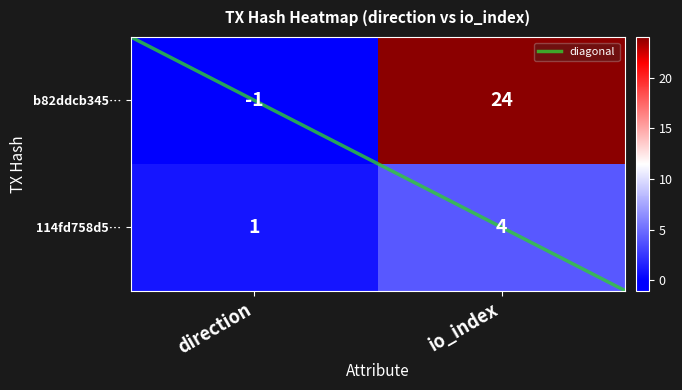

Rank the series by their maximum value, from lowest to highest.

114fd758d5…, b82ddcb345…